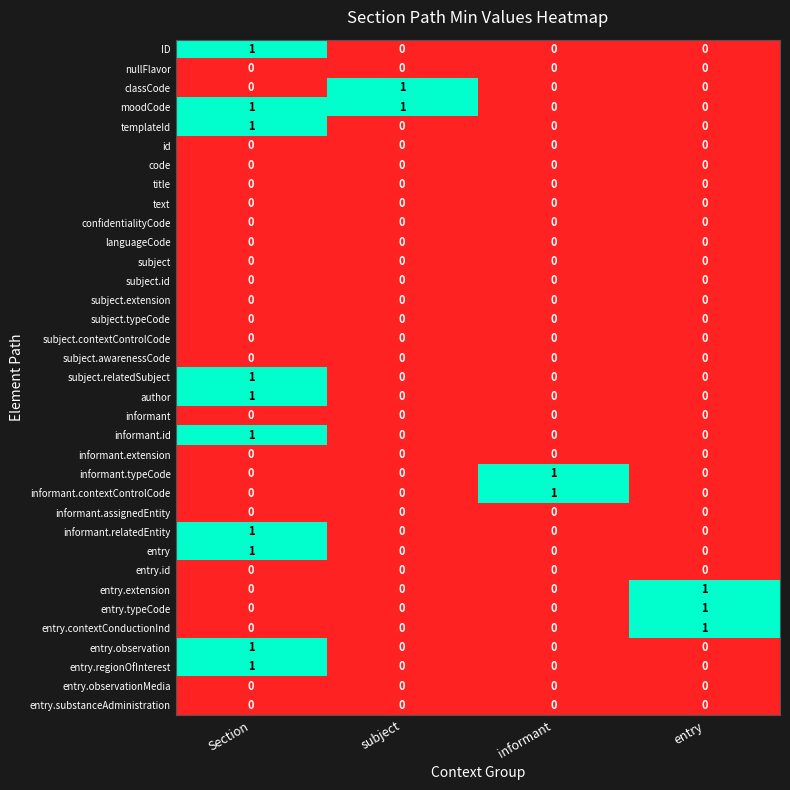

At which category is the sum across all series the highest?

Section